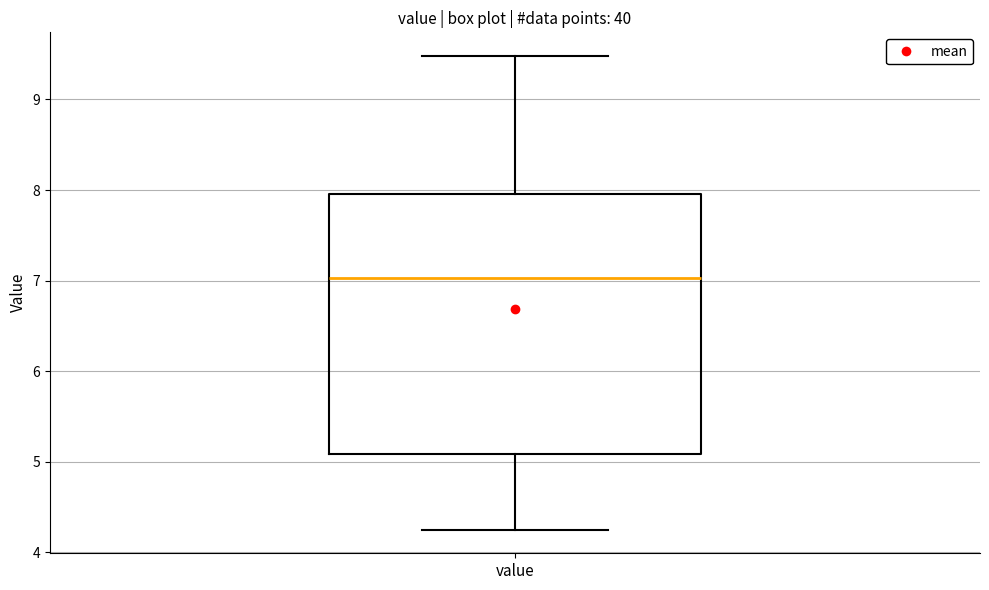

Where does the median line of the box for value sit on the y-axis? The values are not printed on the chart, so give them approximately, as read against the axis.

7.0